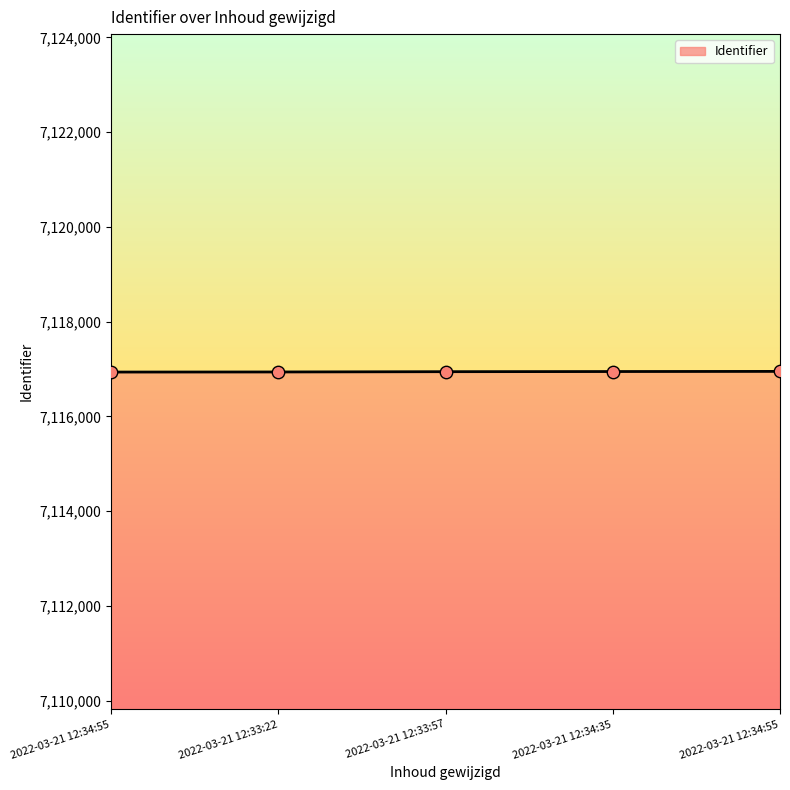

What is the ratio of the value at 2022-03-21 12:34:55 to the value at 2022-03-21 12:34:55?

1.0